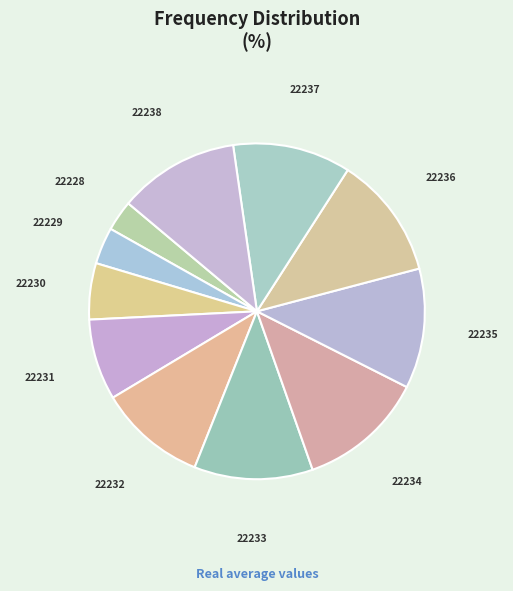

Do 22229 and 22230 together represent more than half of the pie?

No